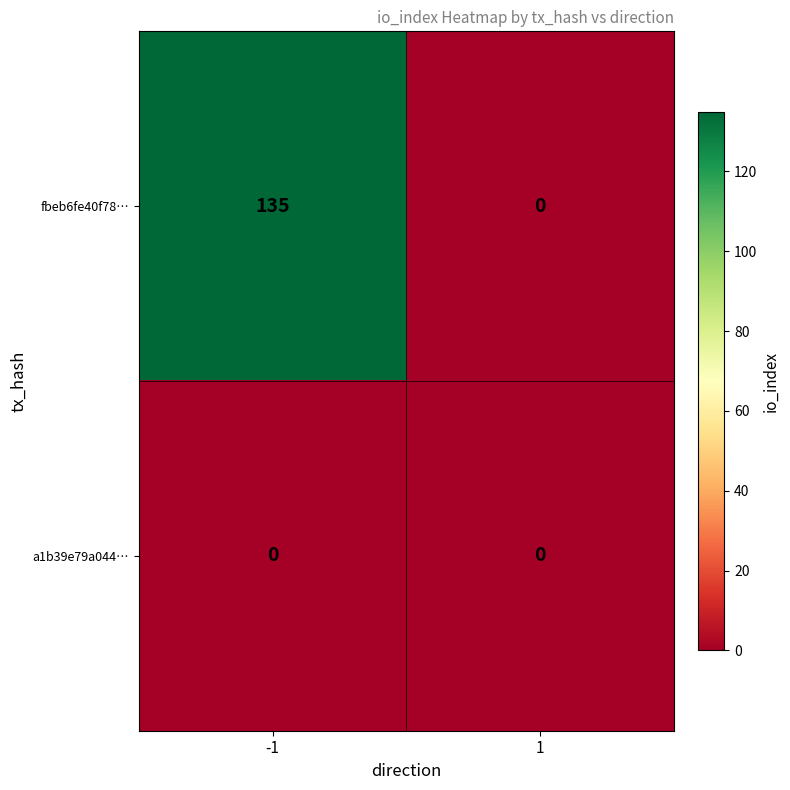

Which series changed the most between -1 and 1?

fbeb6fe40f78…